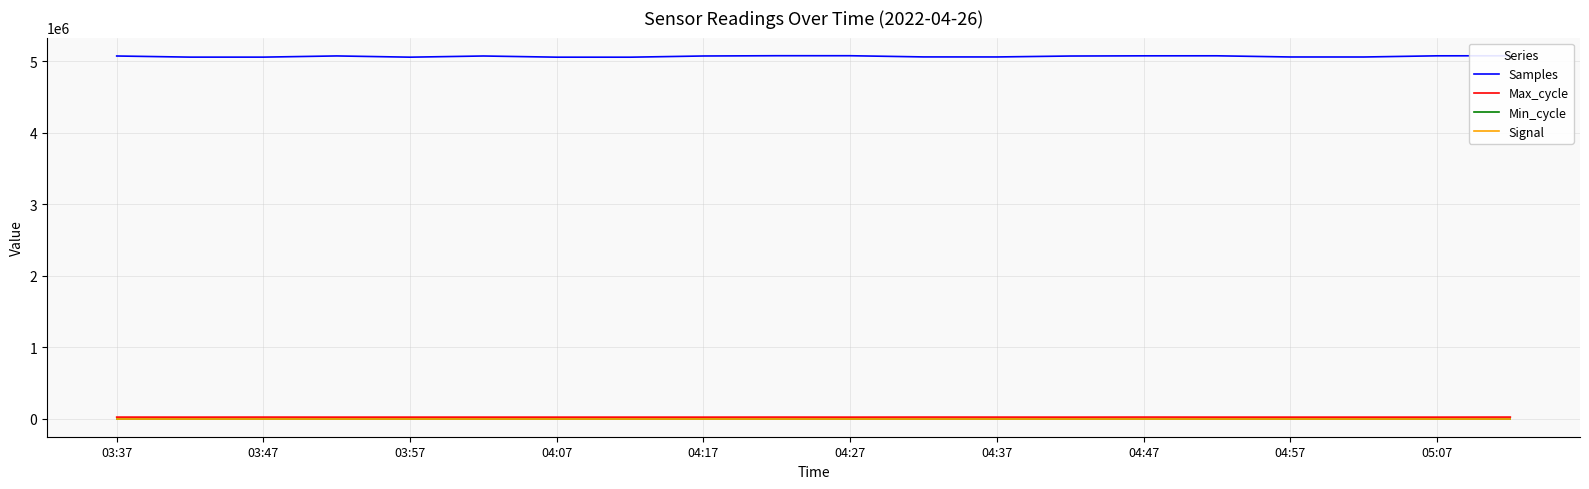

Which series has the largest range (max minus min)?

Samples